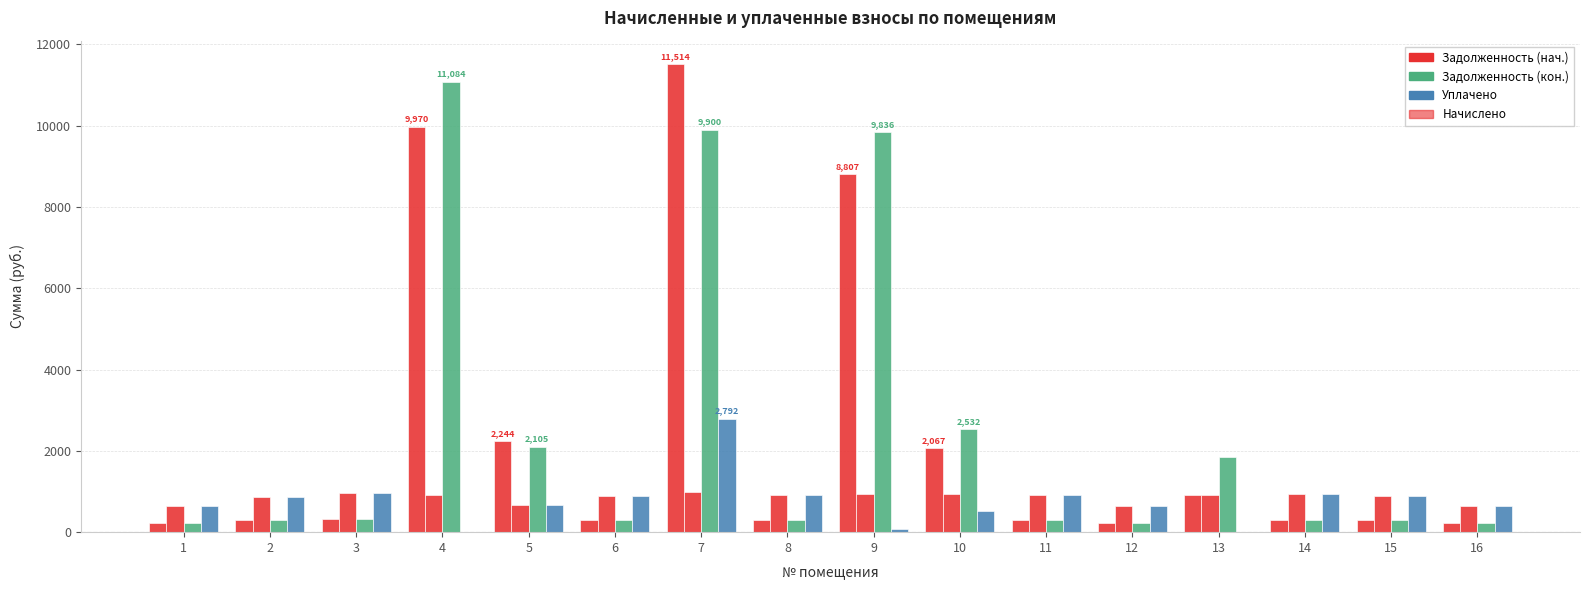

How many data points does each series have?

16